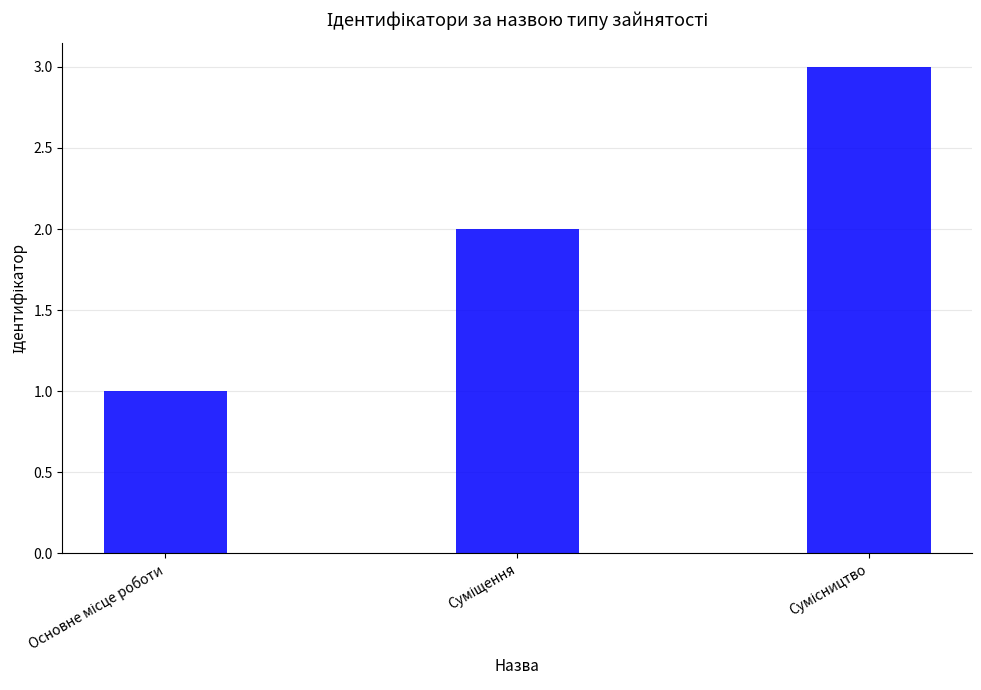

How many data points does each series have?

3